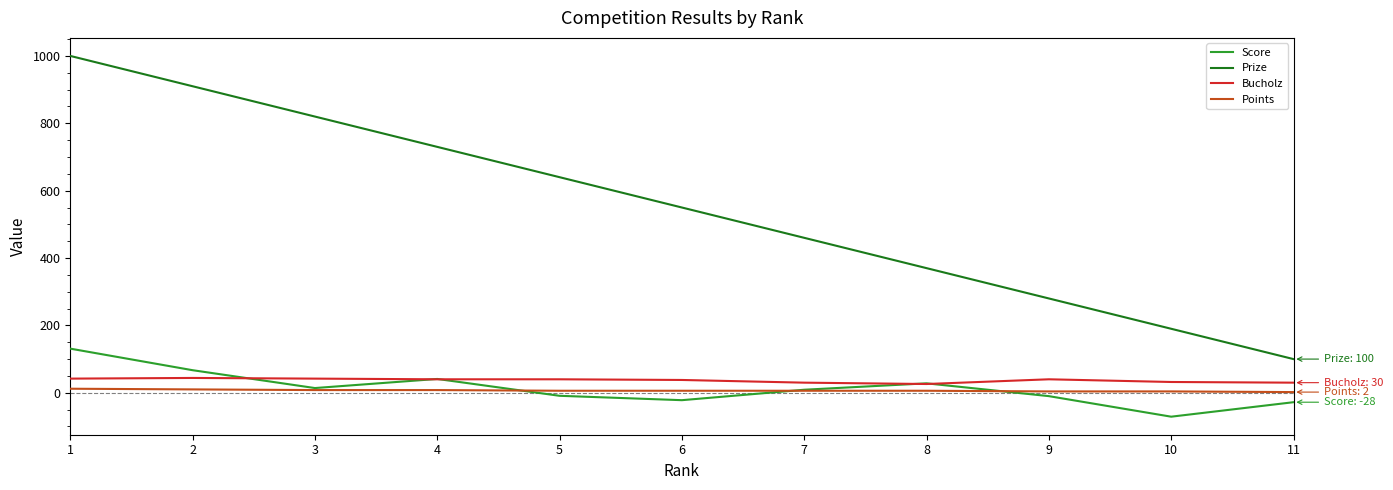

Count the number of categories in the chart.

11